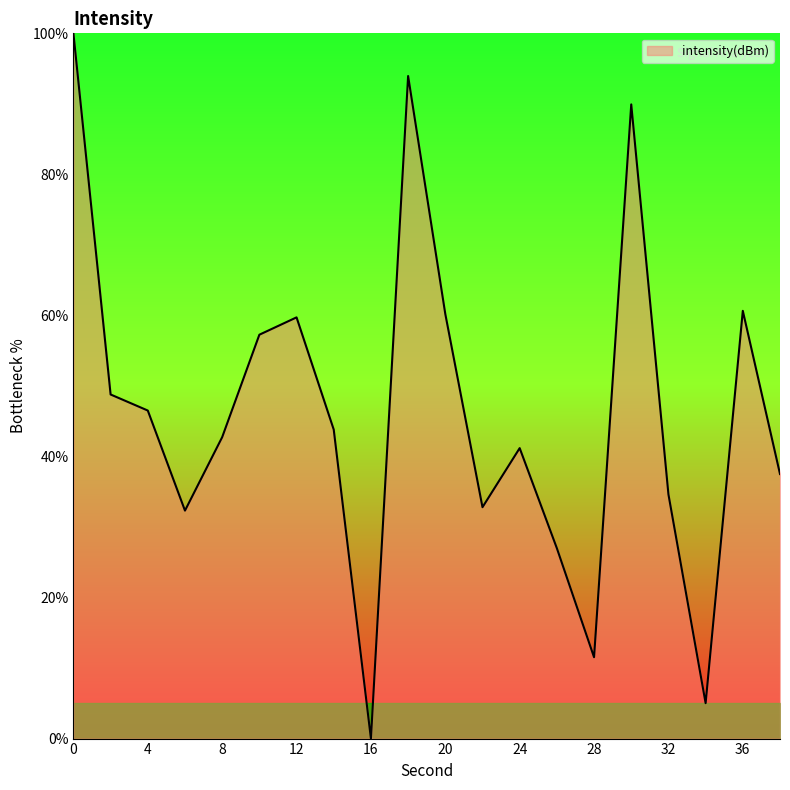

How many lines are shown in the chart?

1